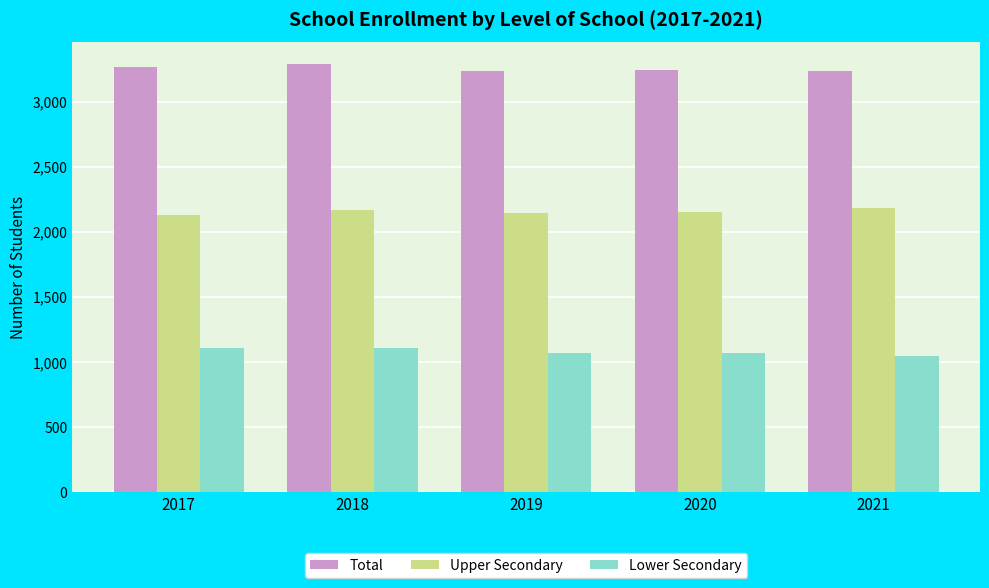

What are all the series names shown in the legend?

Total, Upper Secondary, Lower Secondary